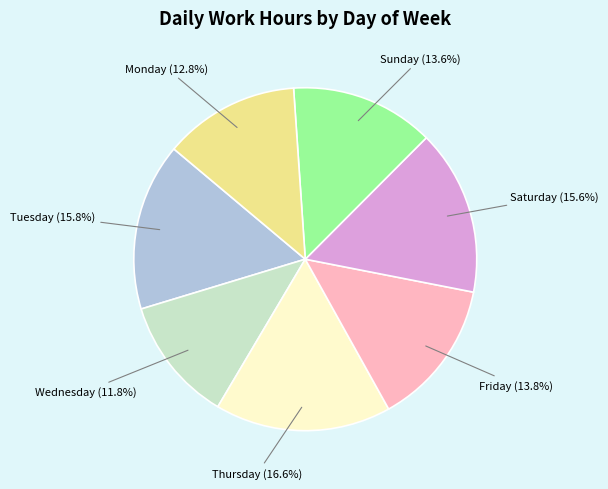

Approximately how many times larger is the value at Friday (13.8%) compared to Thursday (16.6%)?

0.8